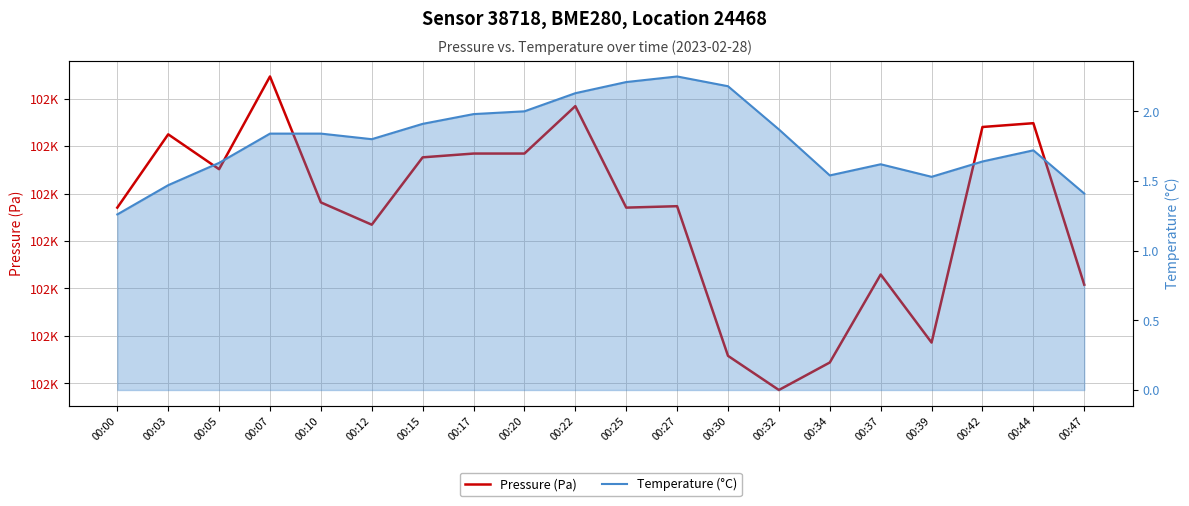

Is it true that Temperature (°C) equals 1.9 at 00:15?

True